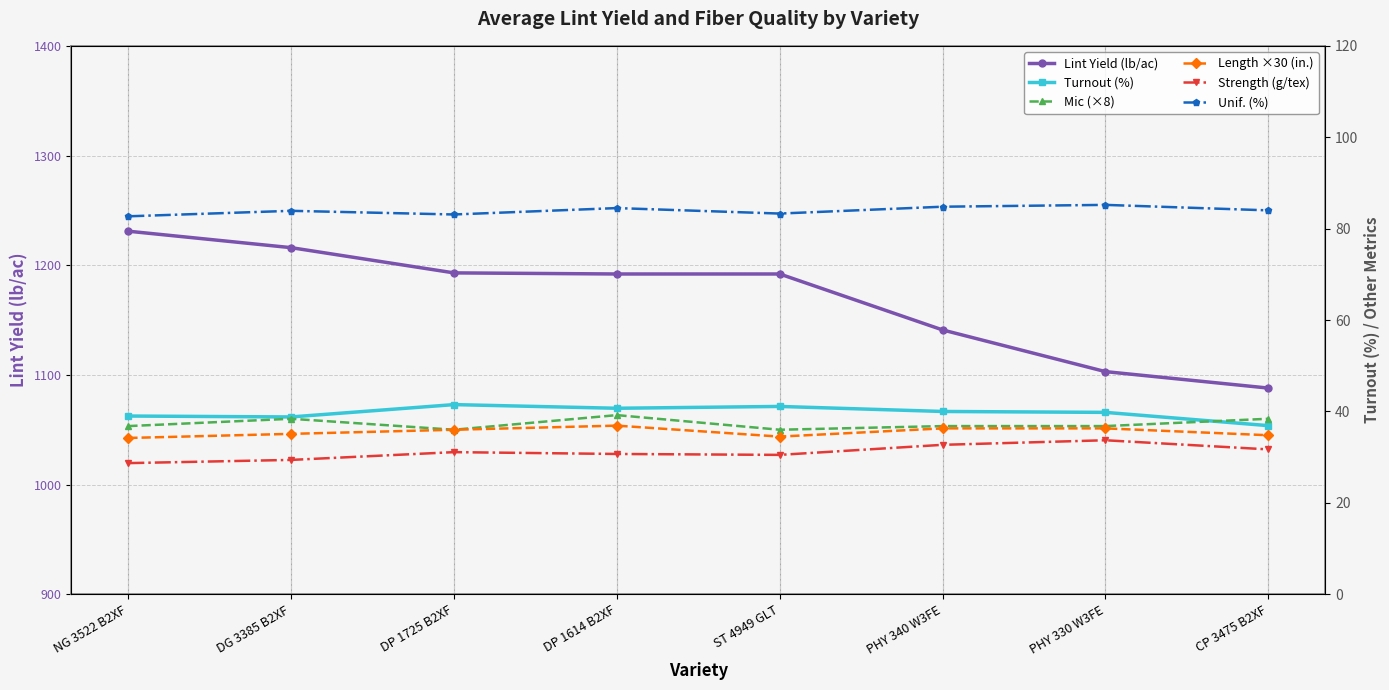

What is the difference between the Strength (g/tex) values at ST 4949 GLT and DG 3385 B2XF?

1.1